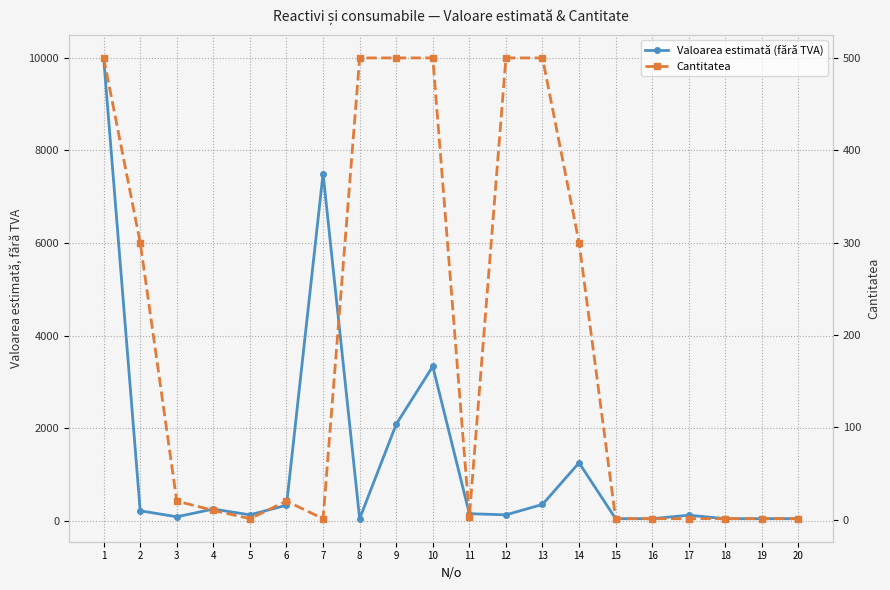

Which category has the lowest value in the Valoarea estimată (fără TVA) series?

8